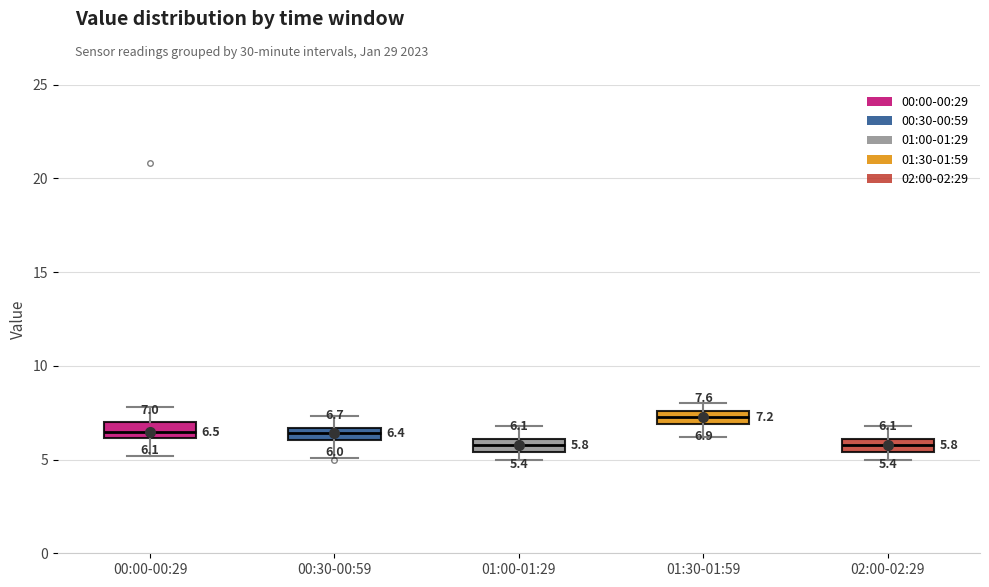

Which box has the highest median line?

01:30-01:59